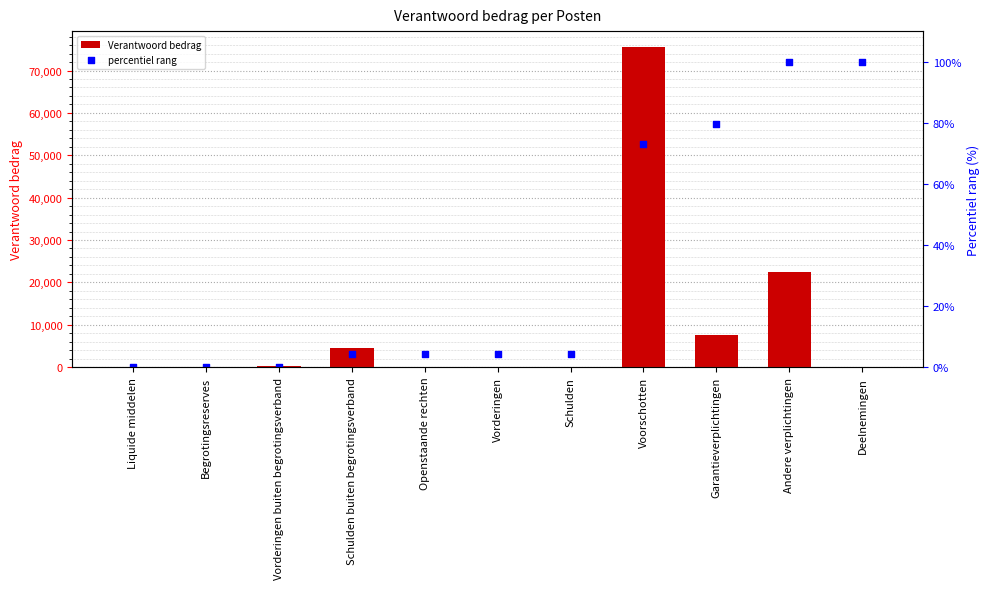

Which series has the widest spread of Y values?

Verantwoord bedrag